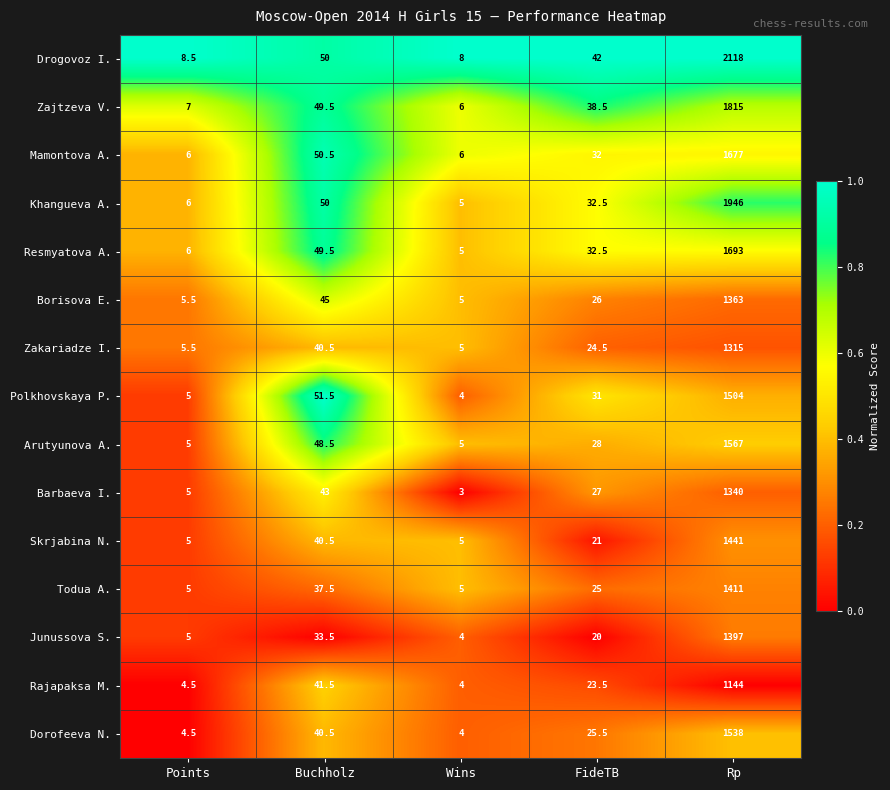

What is the sum of the Drogovoz I. values at FideTB and Buchholz?

92.0